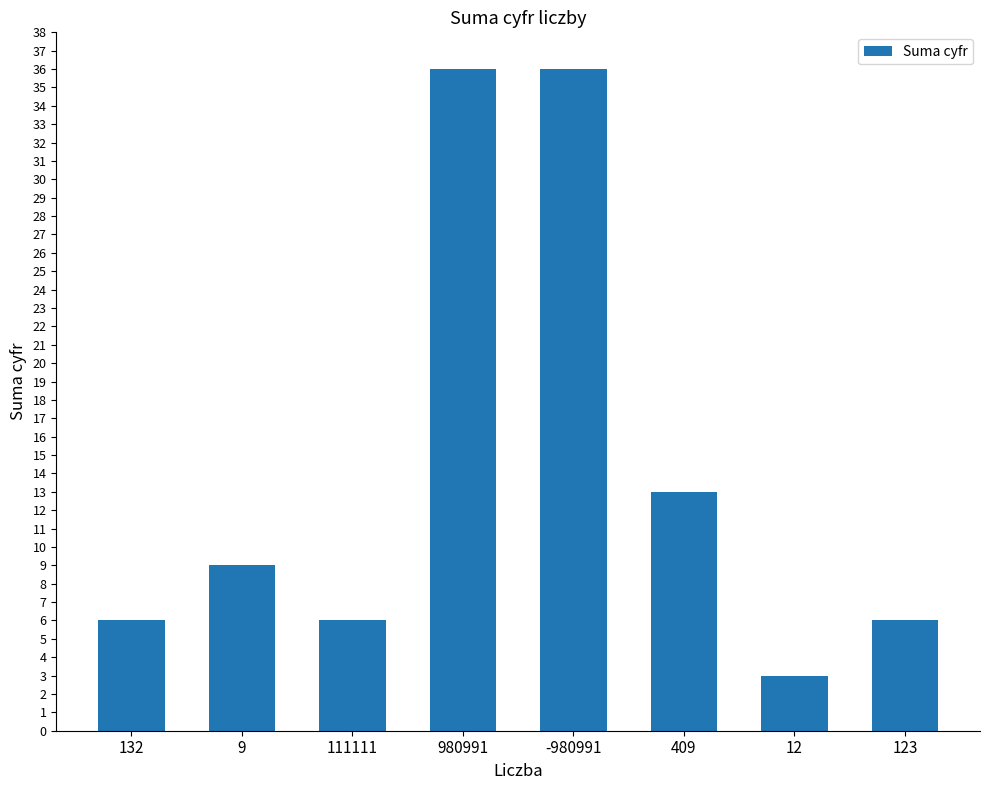

At which category does the chart reach its minimum across all series?

12